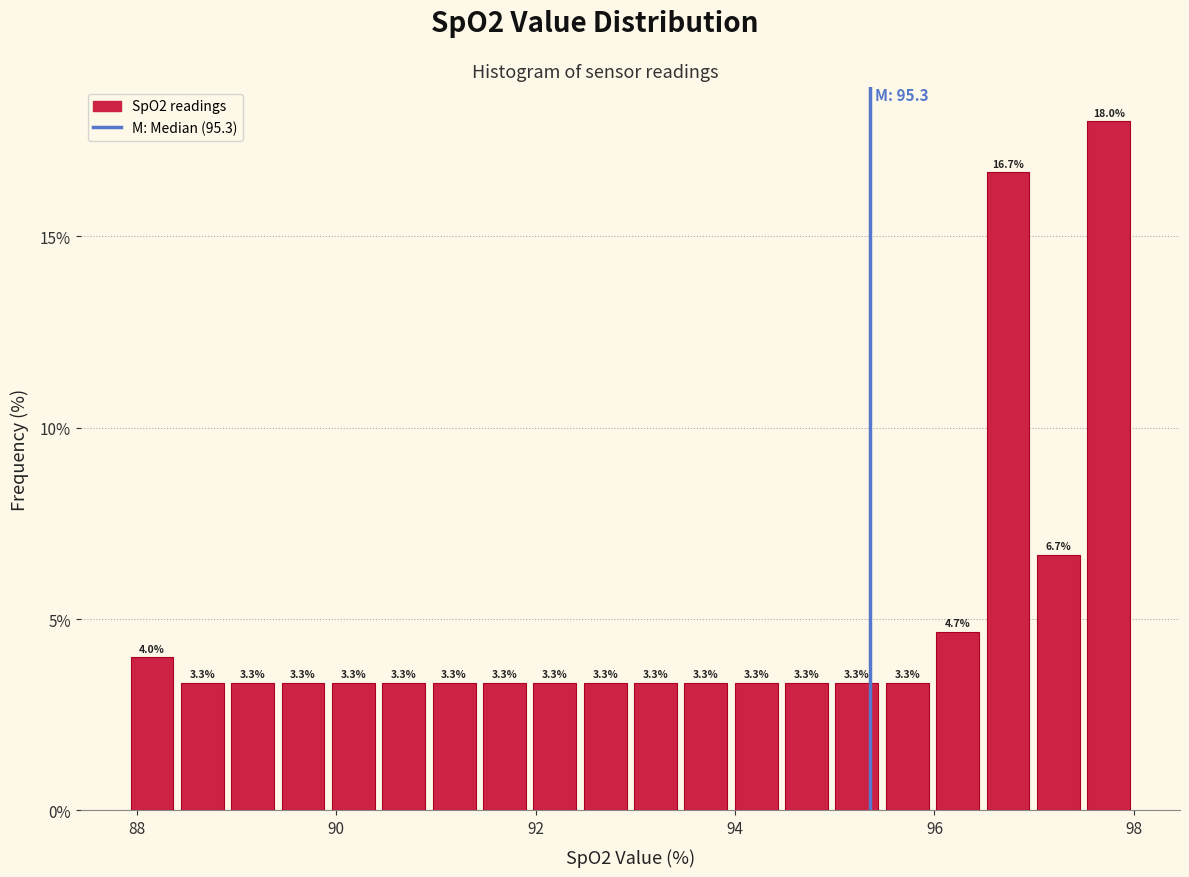

Around what value on the x-axis is the tallest bar? Give the approximate position of its centre, as read against the axis.

97.8